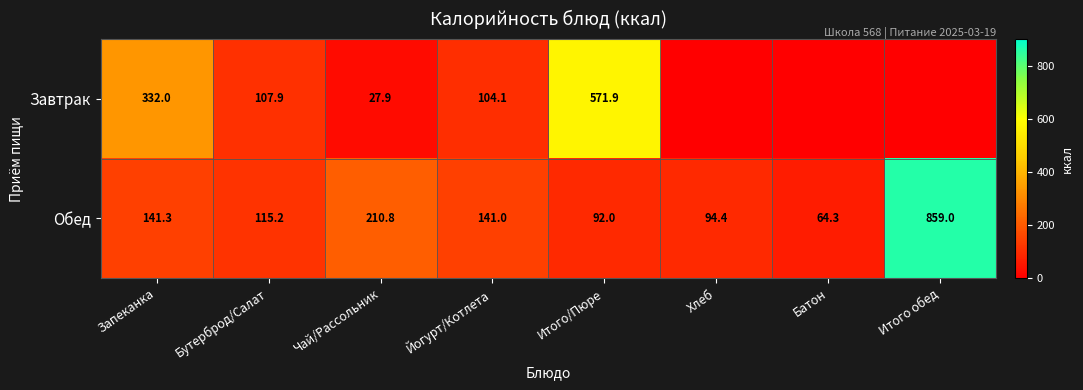

What is the average value of the Обед series?

214.8